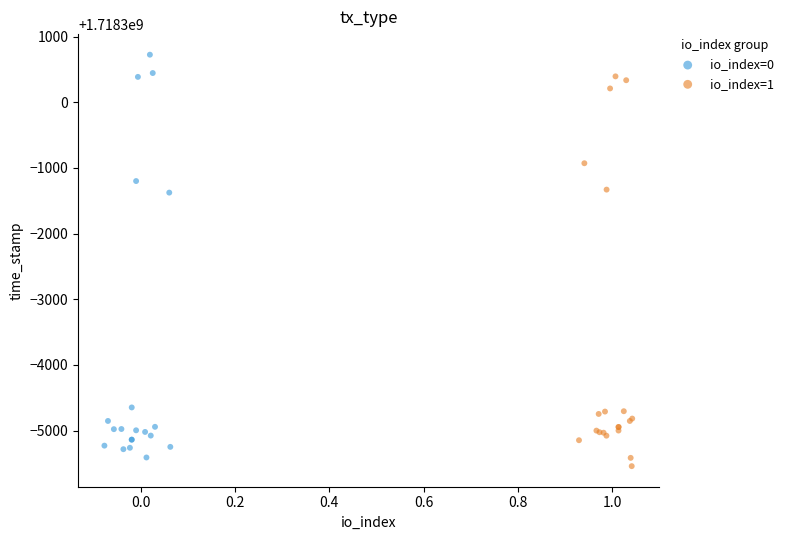

Which series reaches the maximum Y coordinate?

io_index=0